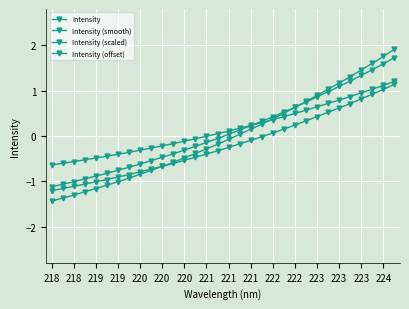

How many distinct data groups are displayed?

4